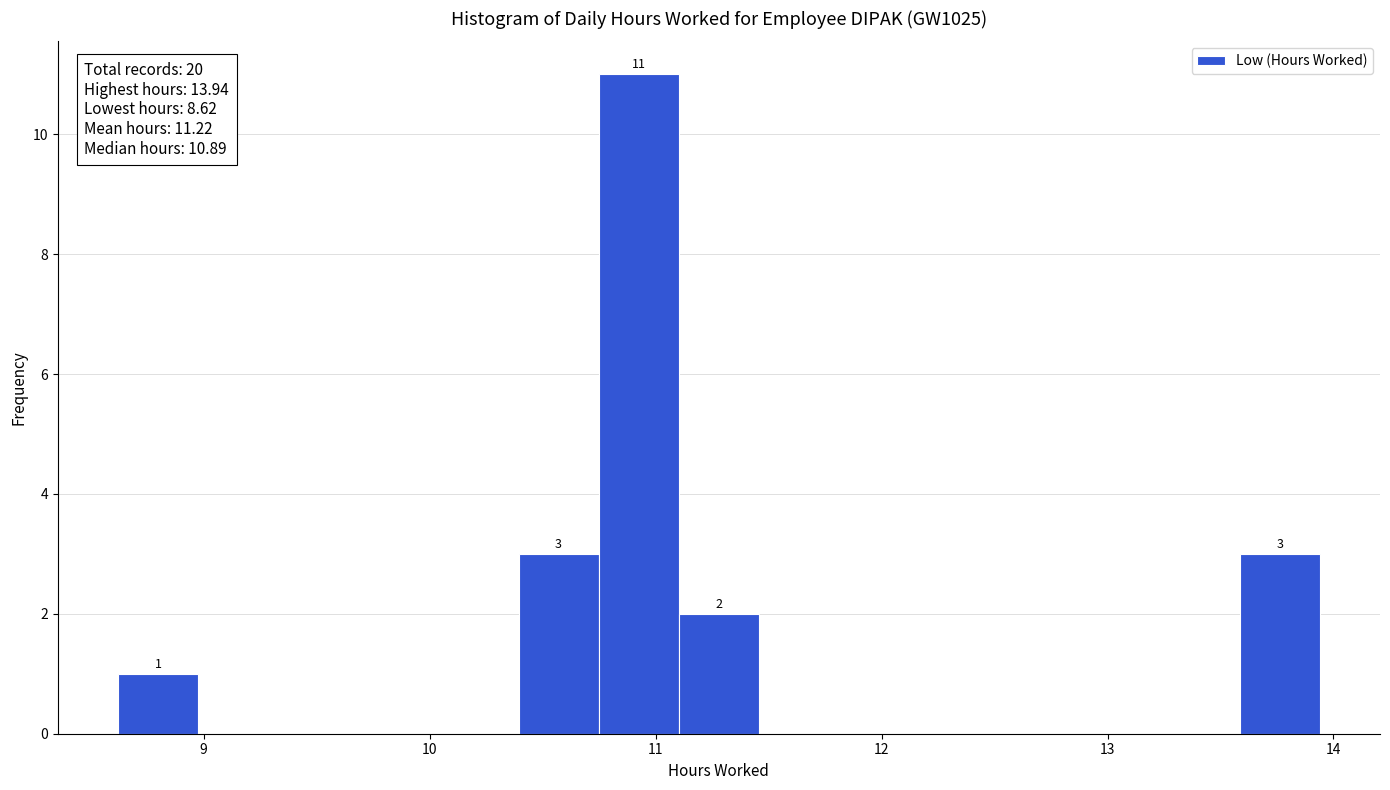

Read against the x-axis, roughly where is the centre of the tallest bar?

10.9